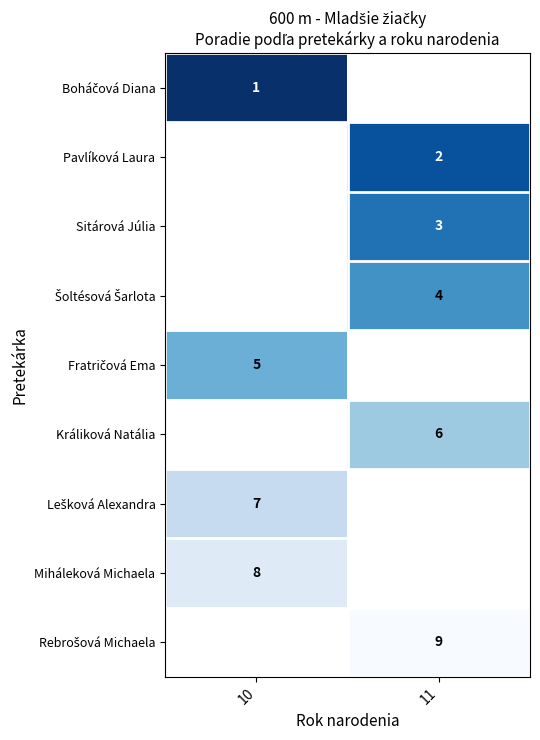

True or false: Miháleková Michaela has a value of 8 at 10.

True